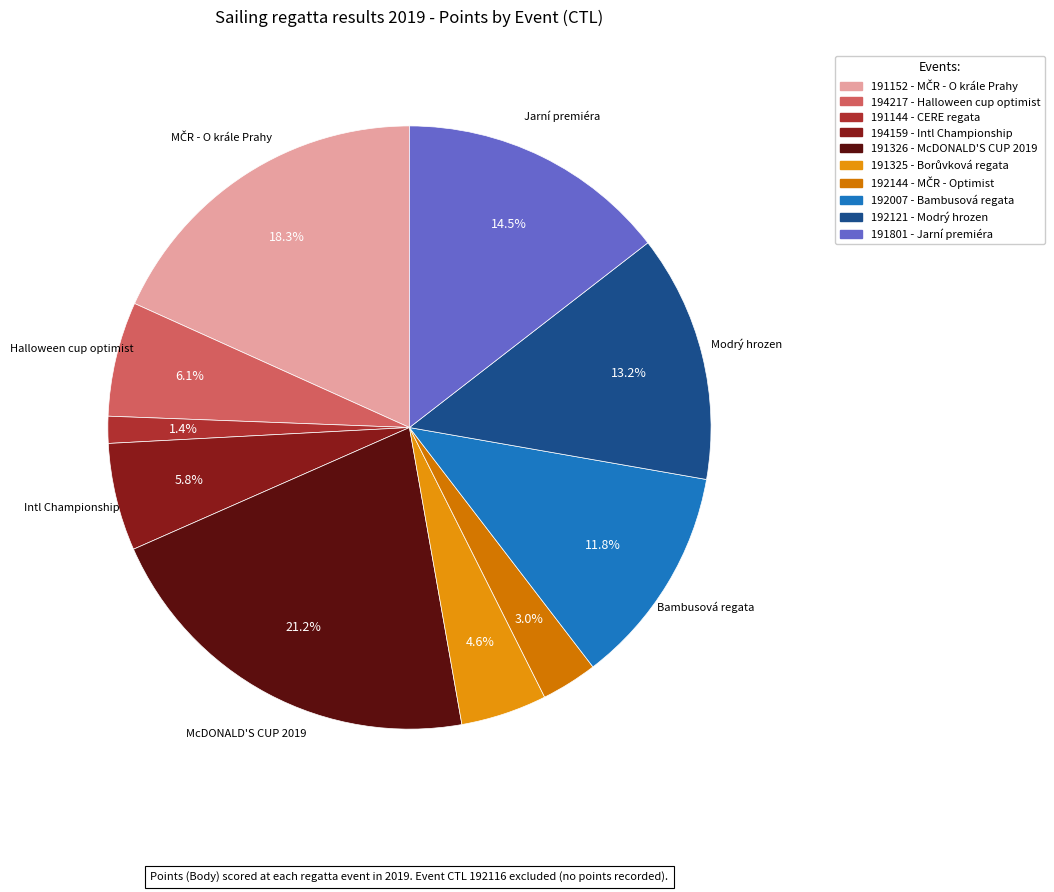

Rank the categories by value from lowest to highest.

191144, 192144, 191325, 194159, 194217, 192007, 192121, 191801, 191152, 191326